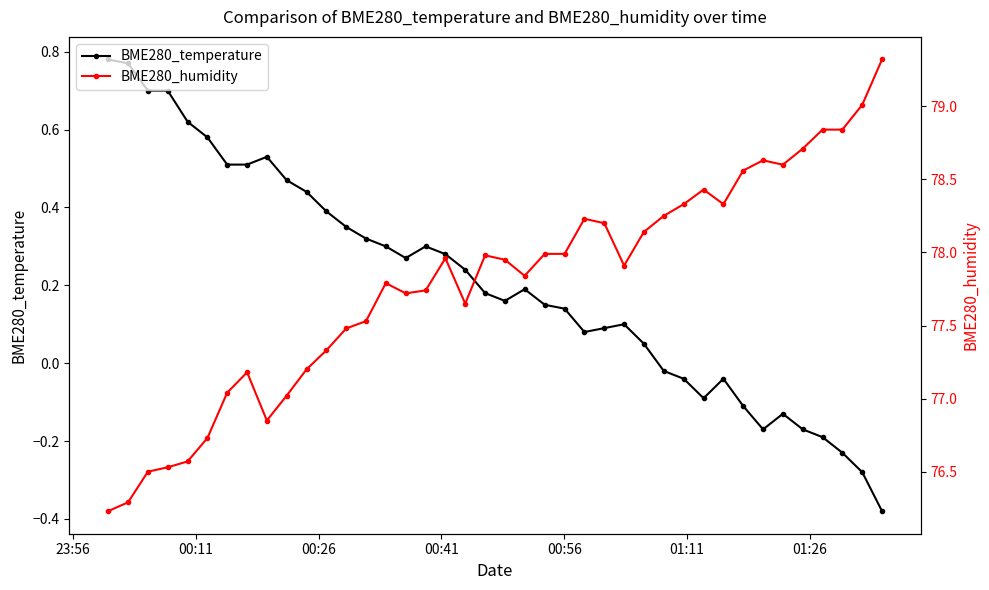

What is the value of the BME280_humidity point at the 34th from the left?

78.6